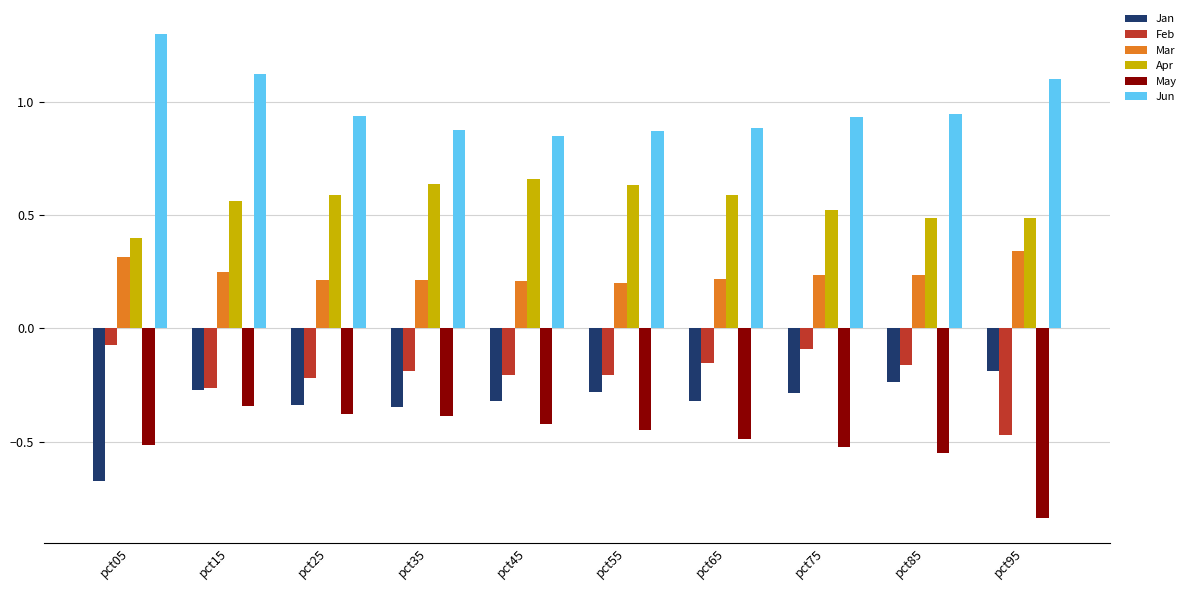

What is the difference between the highest and lowest values at pct75?

1.5